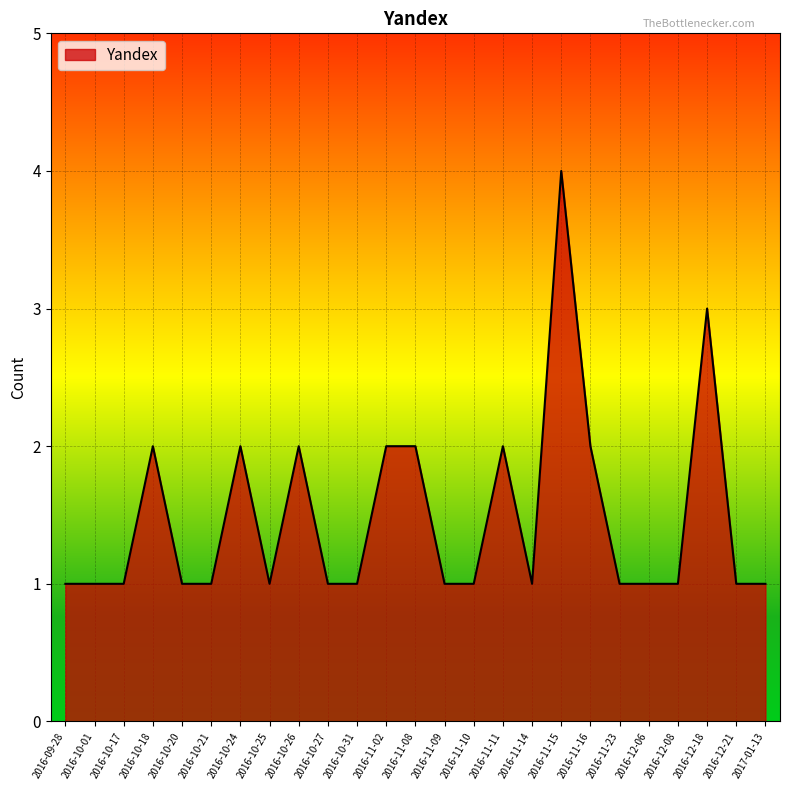

At which category does the chart reach its peak across all series?

2016-11-15